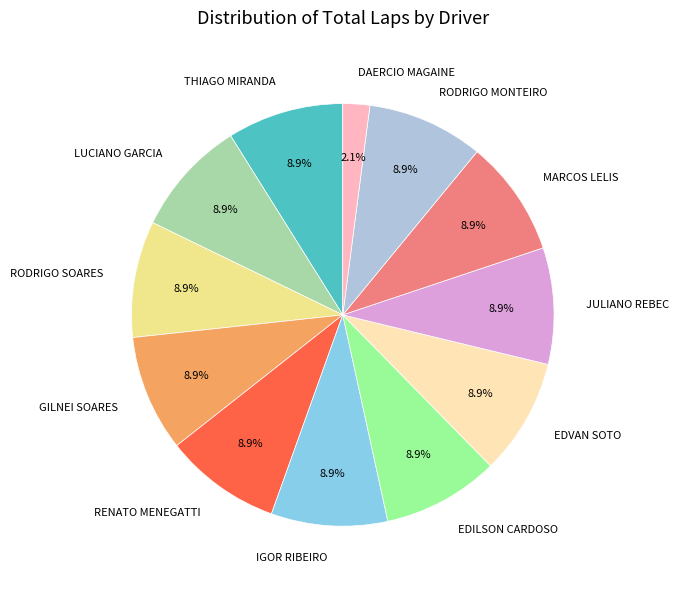

The GILNEI SOARES slice represents 9% of the pie. True or false?

True